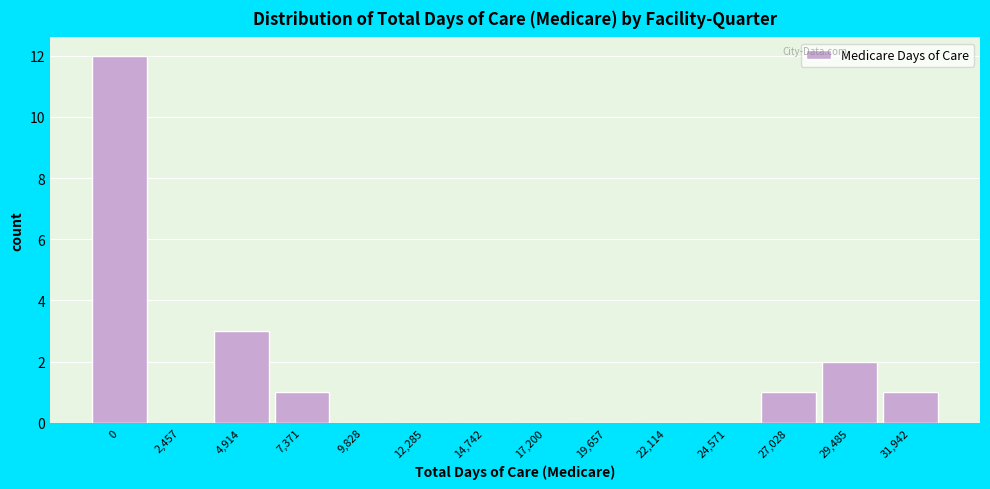

Reading left to right, list all the values displayed in this chart.

0=12	2,457=0	4,914=3	7,371=1	9,828=0	12,285=0	14,742=0	17,200=0	19,657=0	22,114=0	24,571=0	27,028=1	29,485=2	31,942=1